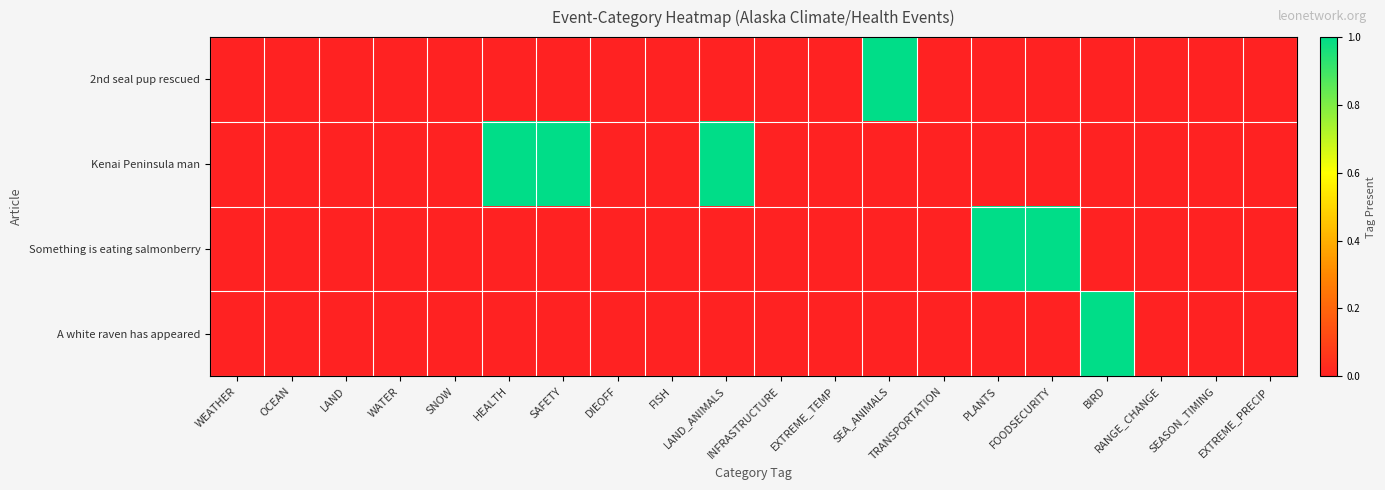

At LAND_ANIMALS, list the series in order from largest to smallest.

Kenai Peninsula man, 2nd seal pup rescued, Something is eating salmonberry, A white raven has appeared